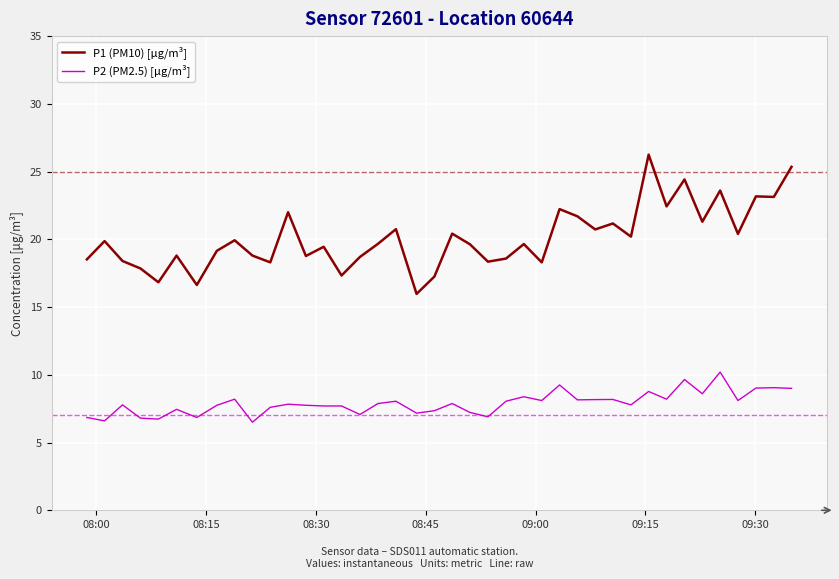

Which series has the largest total across all categories?

P1 (PM10) [μg/m³]